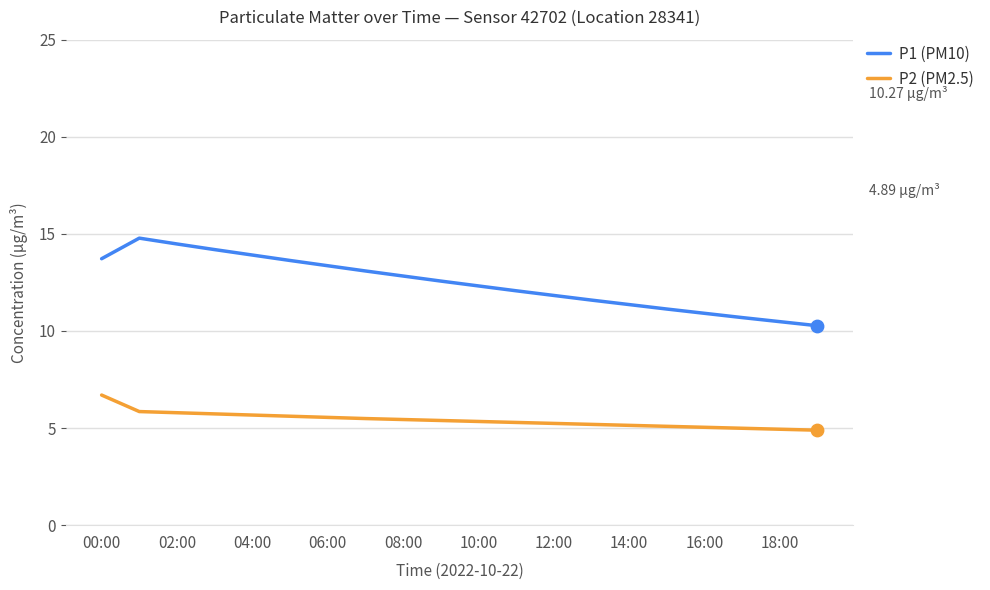

Which series has the largest total across all categories?

P1 (PM10)